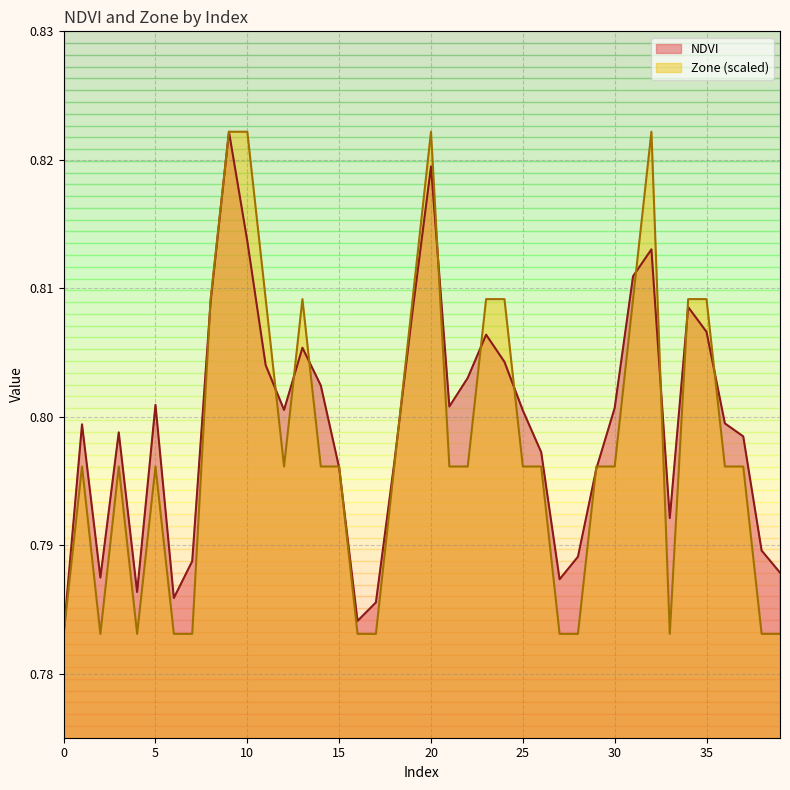

How many distinct data groups are displayed?

2